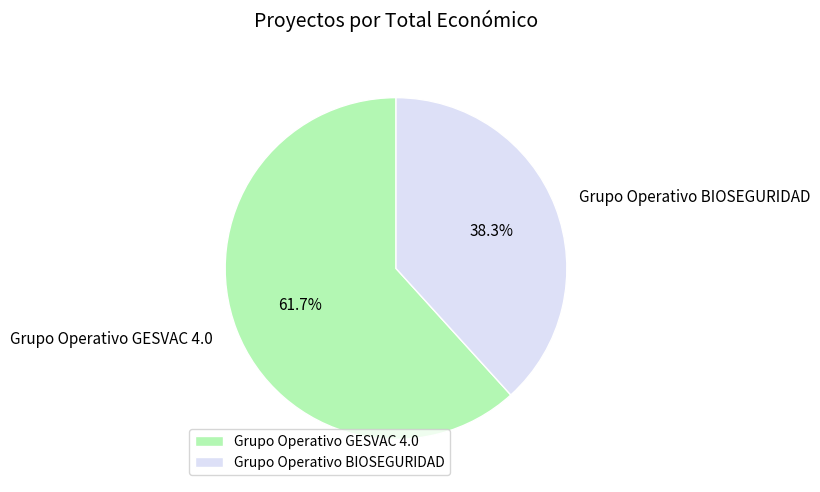

Which category has the smallest portion of the pie?

Grupo Operativo BIOSEGURIDAD